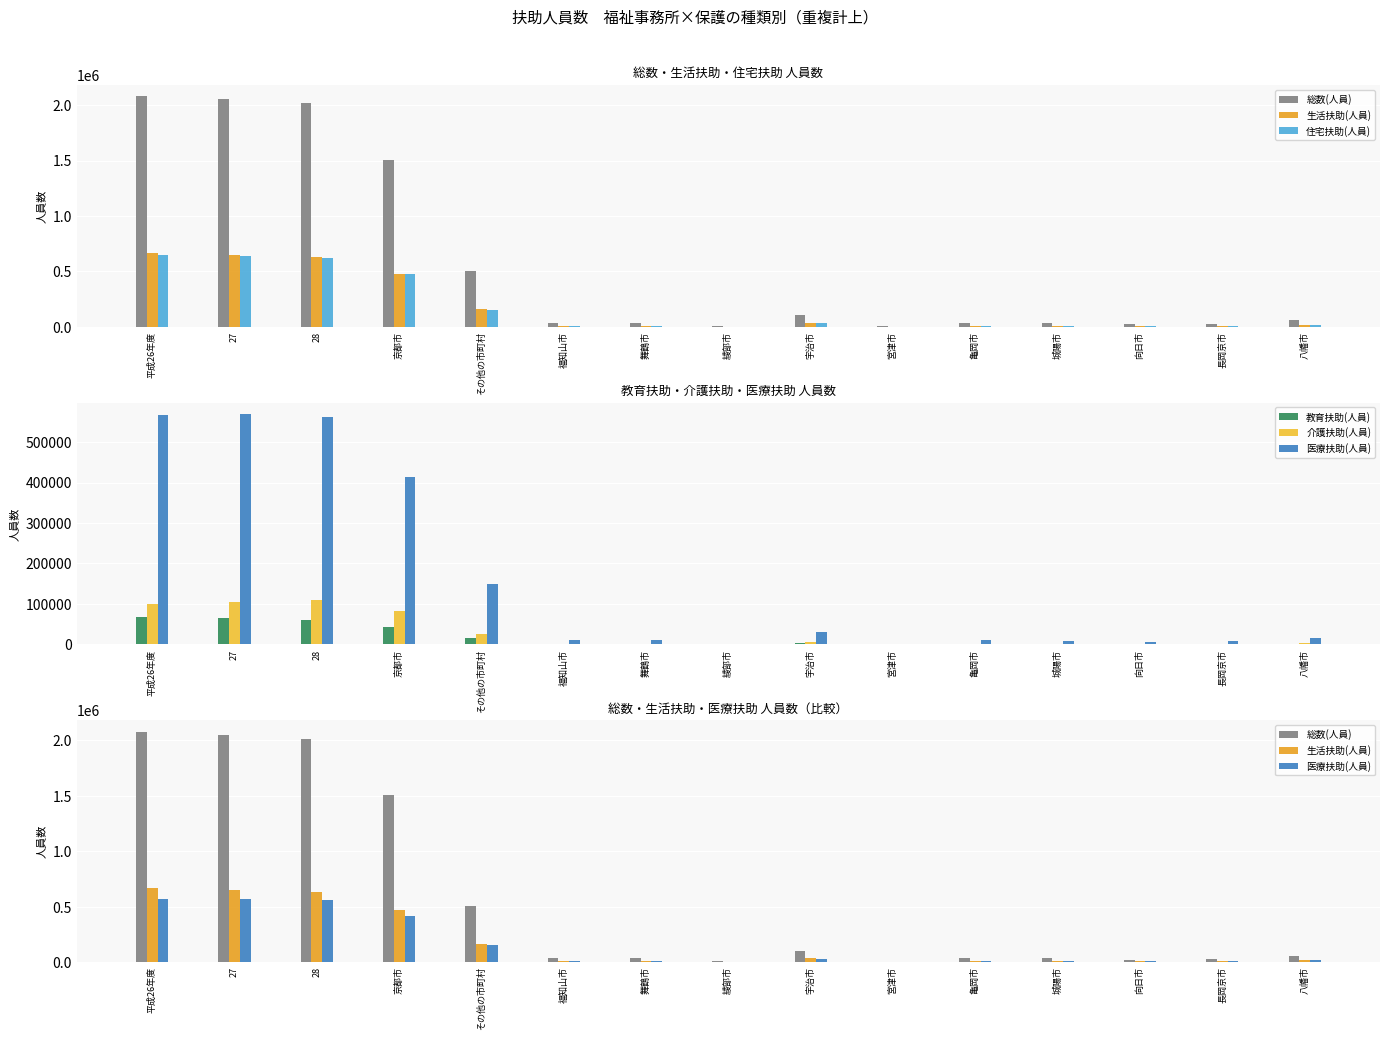

How many values in the 住宅扶助(人員) series are below 10746?

7